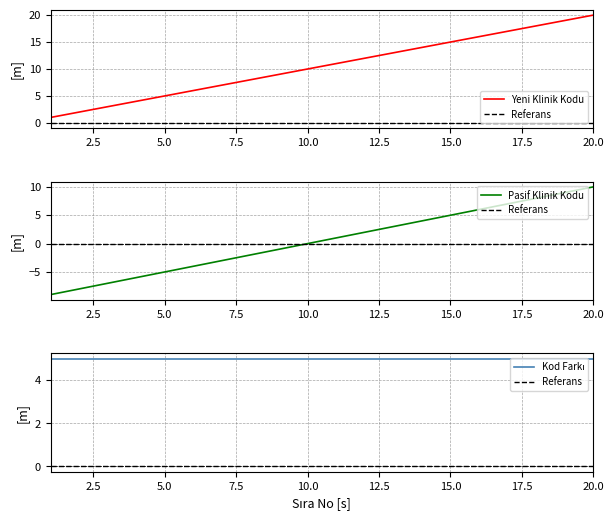

True or false: Pasif Klinik Kodu has a value of 2 at 15.0.

False